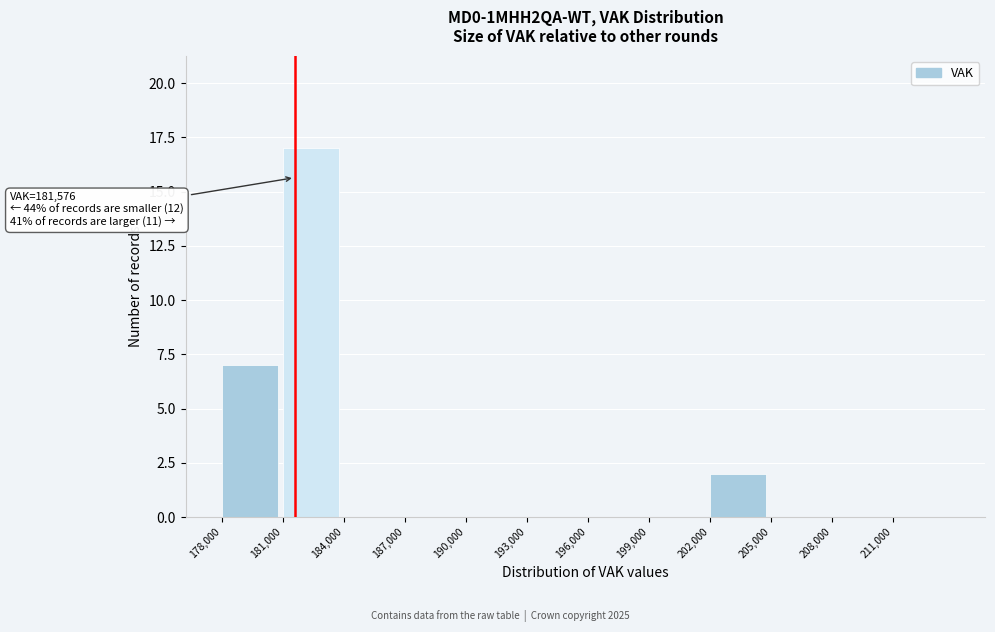

Over which range of the x-axis is the bar tallest?

181000 to 184000